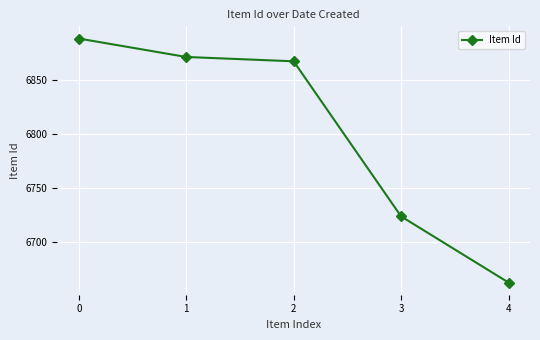

Rank the categories by value from highest to lowest.

0, 1, 2, 3, 4